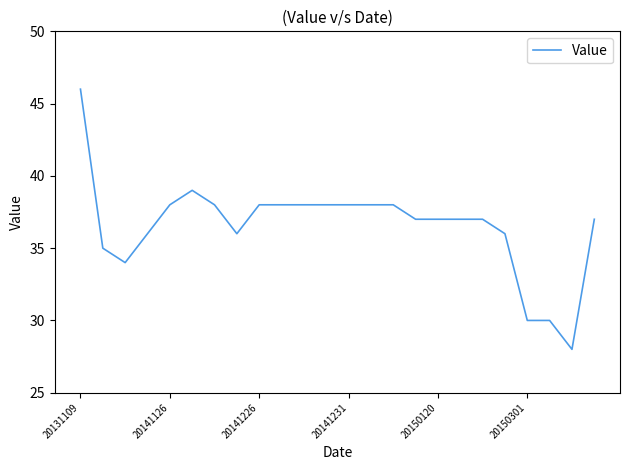

What is the difference between the maximum and minimum values?

18